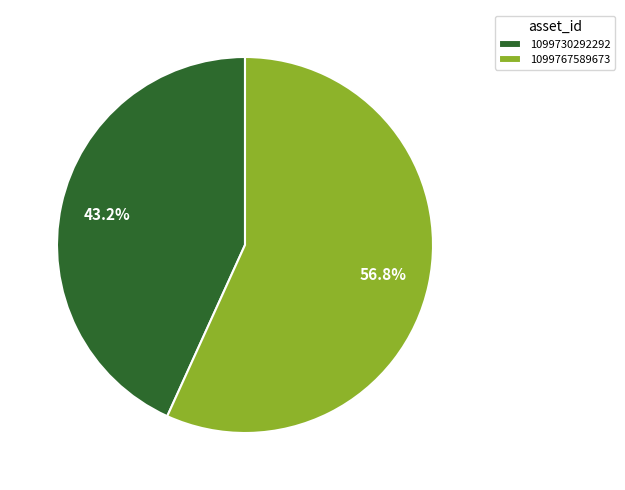

Approximately how many times larger is the value at 1099730292292 compared to 1099767589673?

0.8